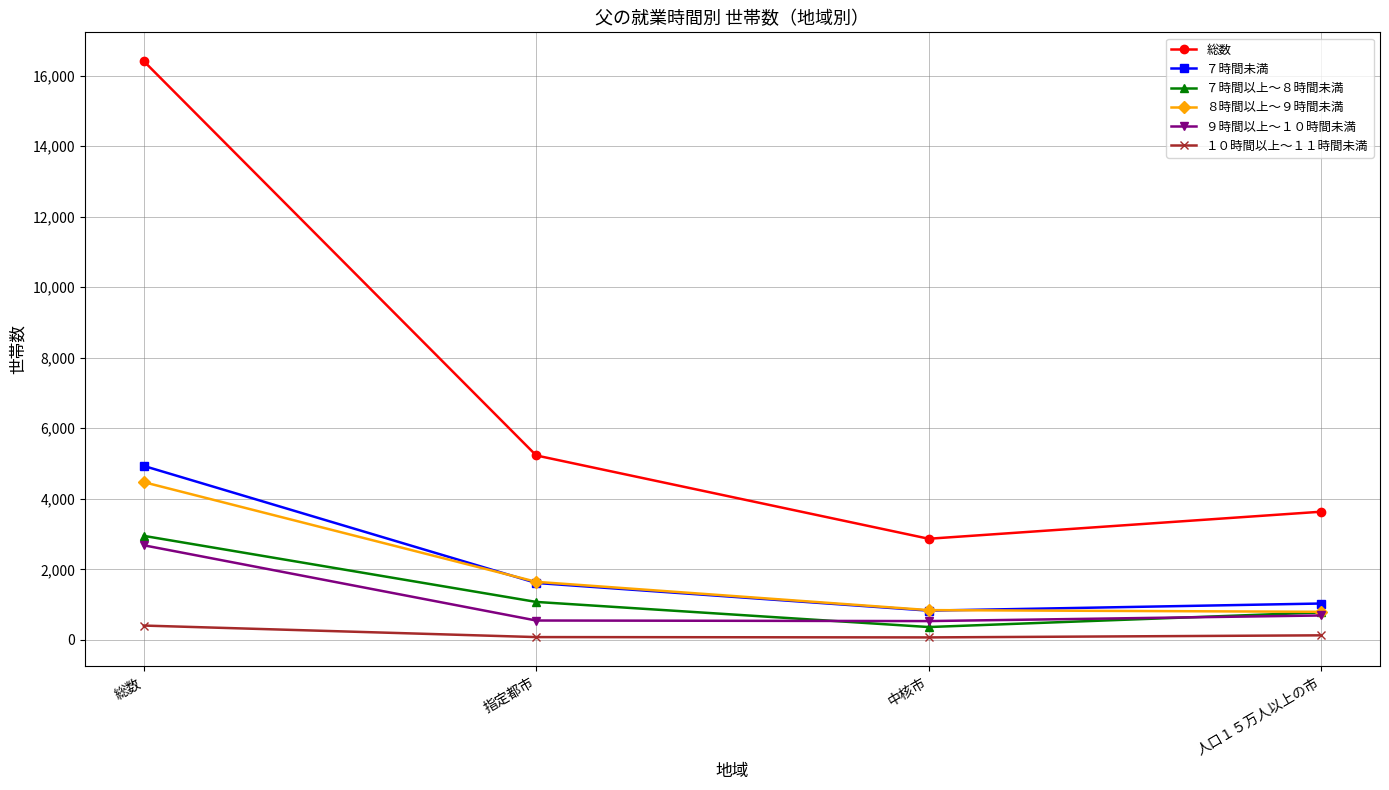

Where is ７時間未満 nearest to the value 2880?

指定都市